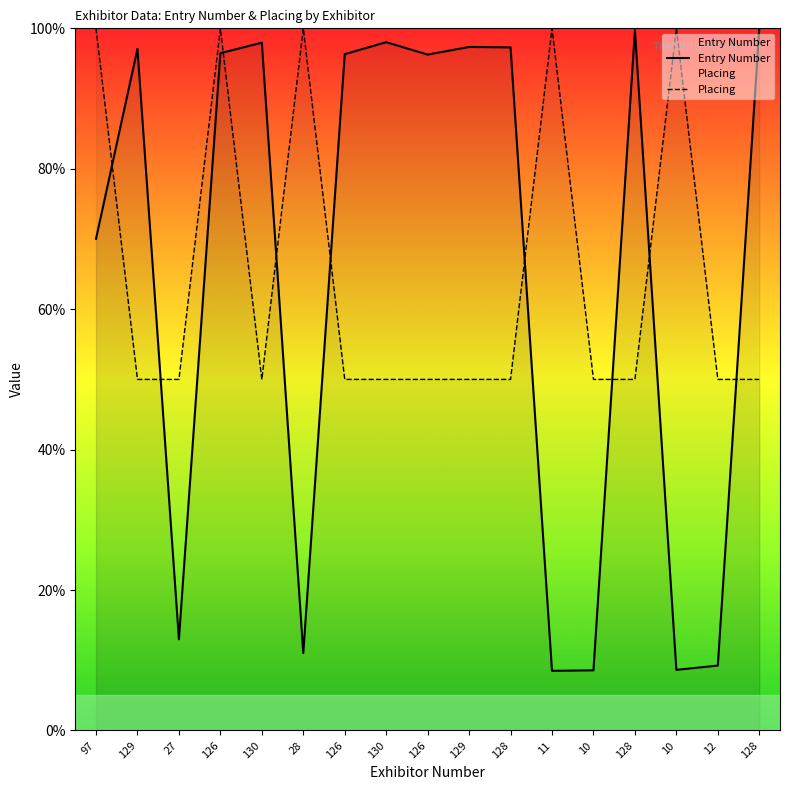

In Entry Number, how many points are lower than both neighbors (excluding endpoints)?

5